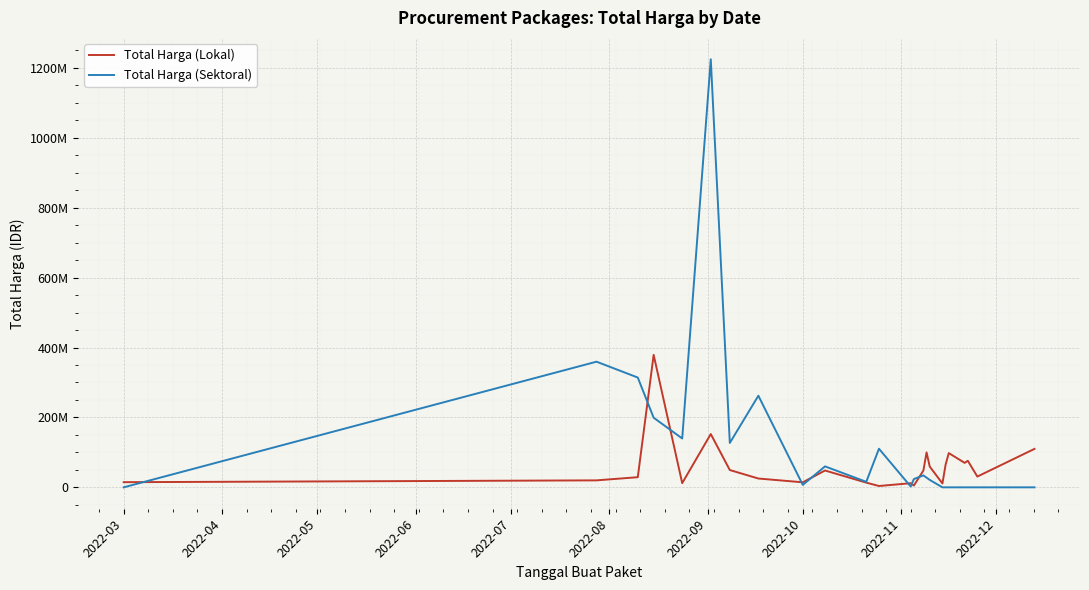

What are all the series names shown in the legend?

Total Harga (Lokal), Total Harga (Sektoral)